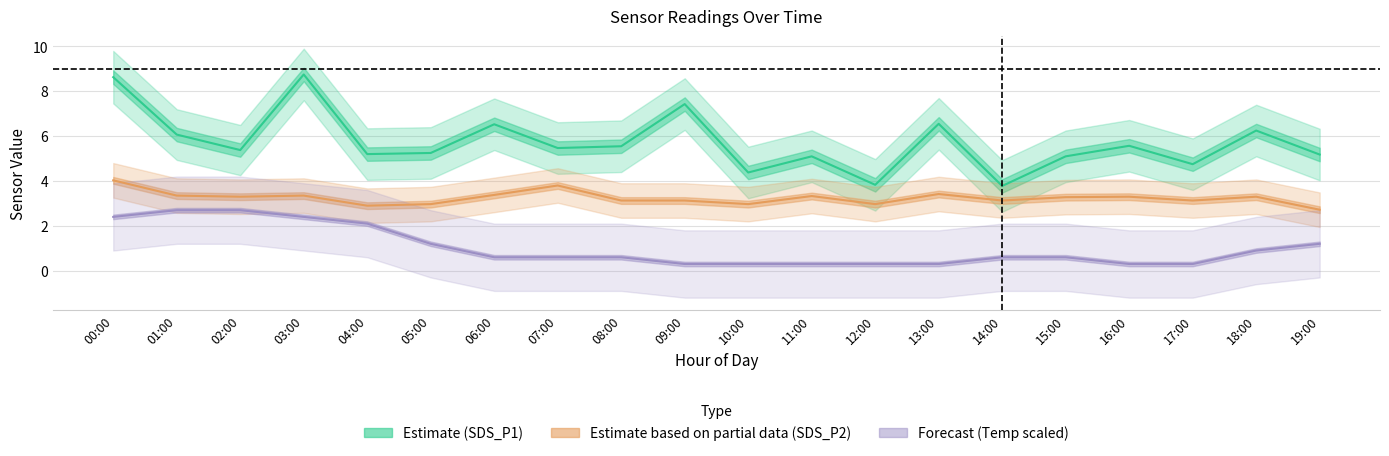

Reading right to left, extract all data points from this chart.

Estimate (SDS_P1): 19:00=5.2	18:00=6.2	17:00=4.8	16:00=5.6	15:00=5.1	14:00=3.8	13:00=6.5	12:00=3.8	11:00=5.1	10:00=4.4	09:00=7.4	08:00=5.5	07:00=5.5	06:00=6.5	05:00=5.2	04:00=5.2	03:00=8.8	02:00=5.4	01:00=6.1	00:00=8.6
Estimate based on partial data (SDS_P2): 19:00=2.7	18:00=3.3	17:00=3.1	16:00=3.3	15:00=3.3	14:00=3.1	13:00=3.4	12:00=3.0	11:00=3.3	10:00=3.0	09:00=3.1	08:00=3.1	07:00=3.8	06:00=3.4	05:00=3.0	04:00=2.9	03:00=3.4	02:00=3.3	01:00=3.4	00:00=4.0
Forecast (Temp): 19:00=1.2	18:00=0.9	17:00=0.3	16:00=0.3	15:00=0.6	14:00=0.6	13:00=0.3	12:00=0.3	11:00=0.3	10:00=0.3	09:00=0.3	08:00=0.6	07:00=0.6	06:00=0.6	05:00=1.2	04:00=2.1	03:00=2.4	02:00=2.7	01:00=2.7	00:00=2.4